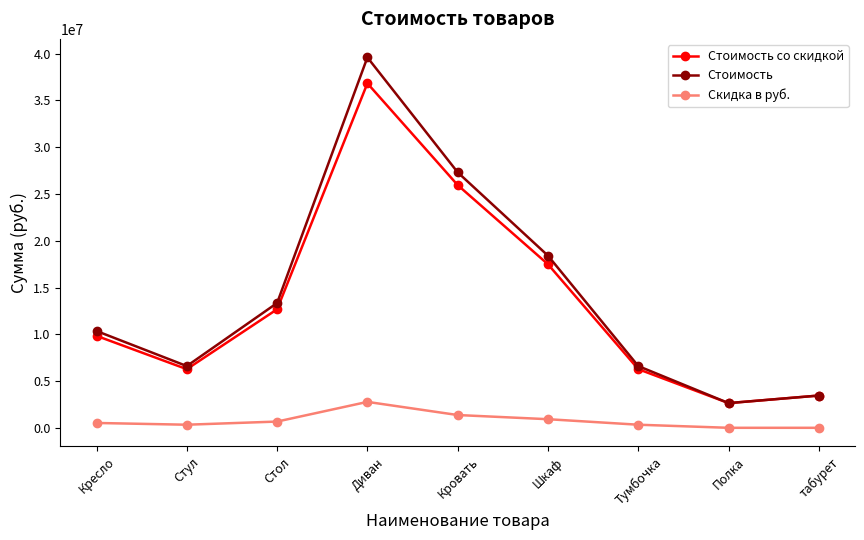

What is the difference between the highest and lowest values at Кровать?

25946875